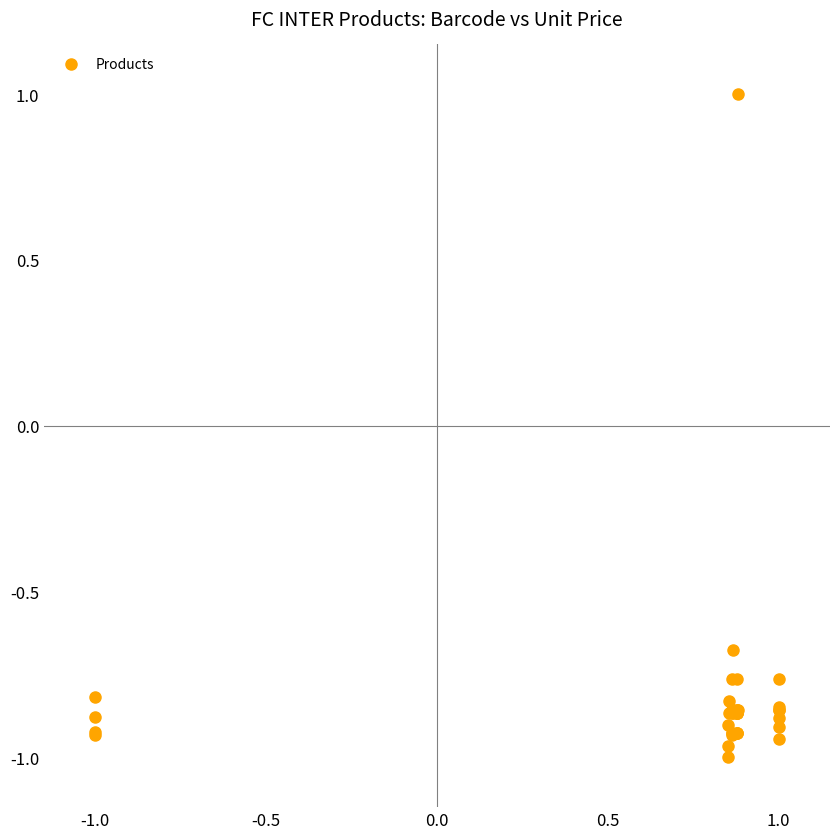

What Y value in the scatter plot is closest to 0?

-0.7